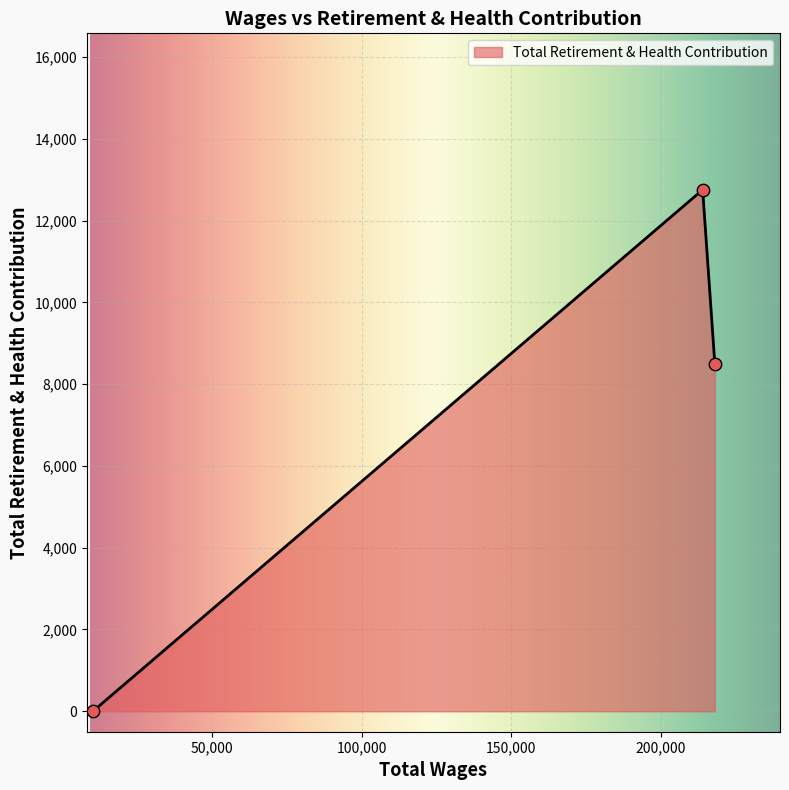

What is the maximum value shown in the chart?

12752